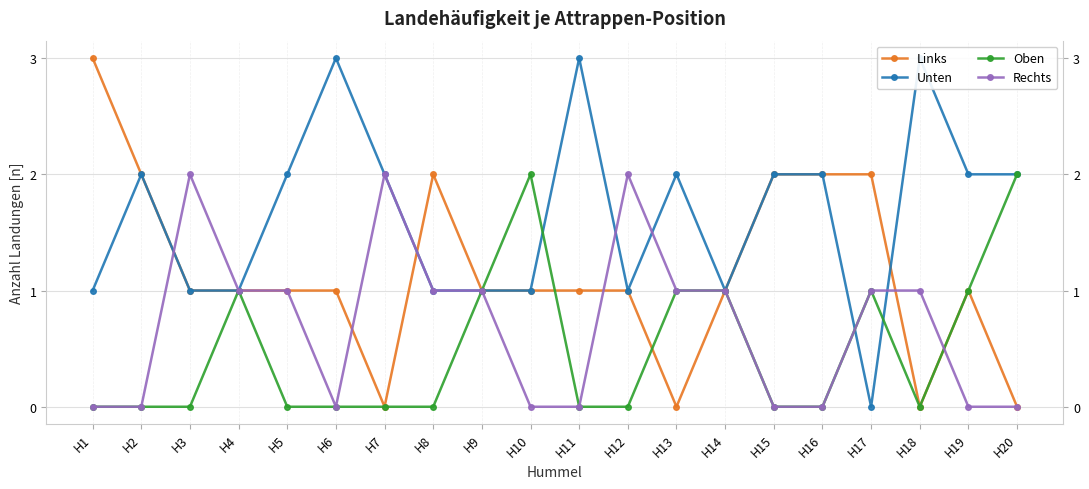

How many data points in Links are above 1?

6